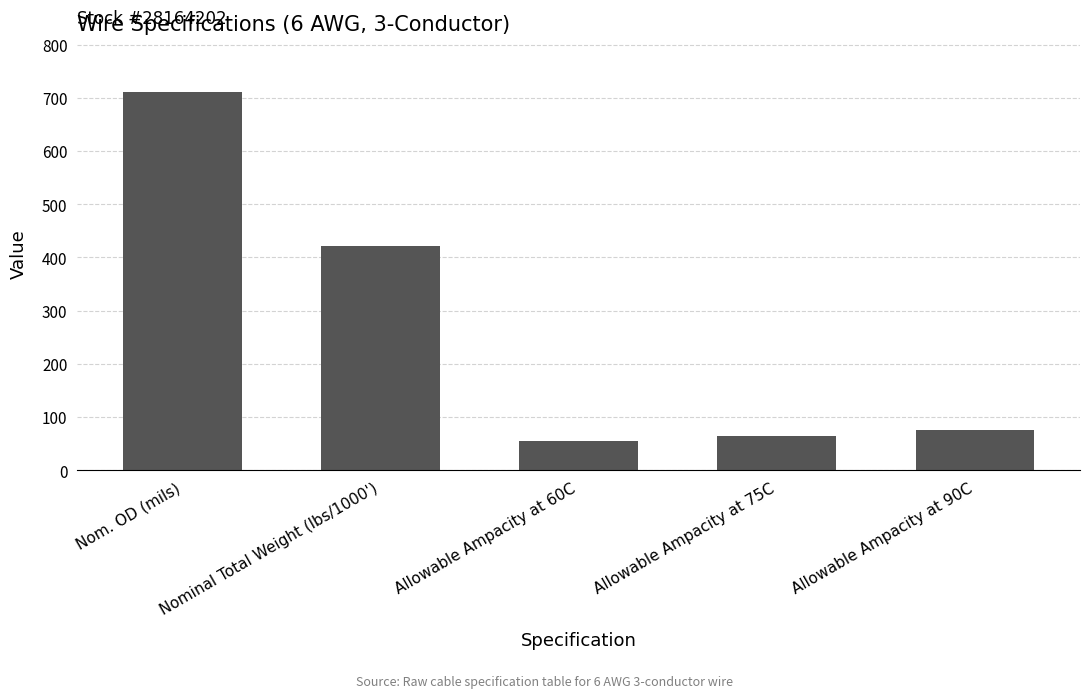

Are the bars horizontal?

No